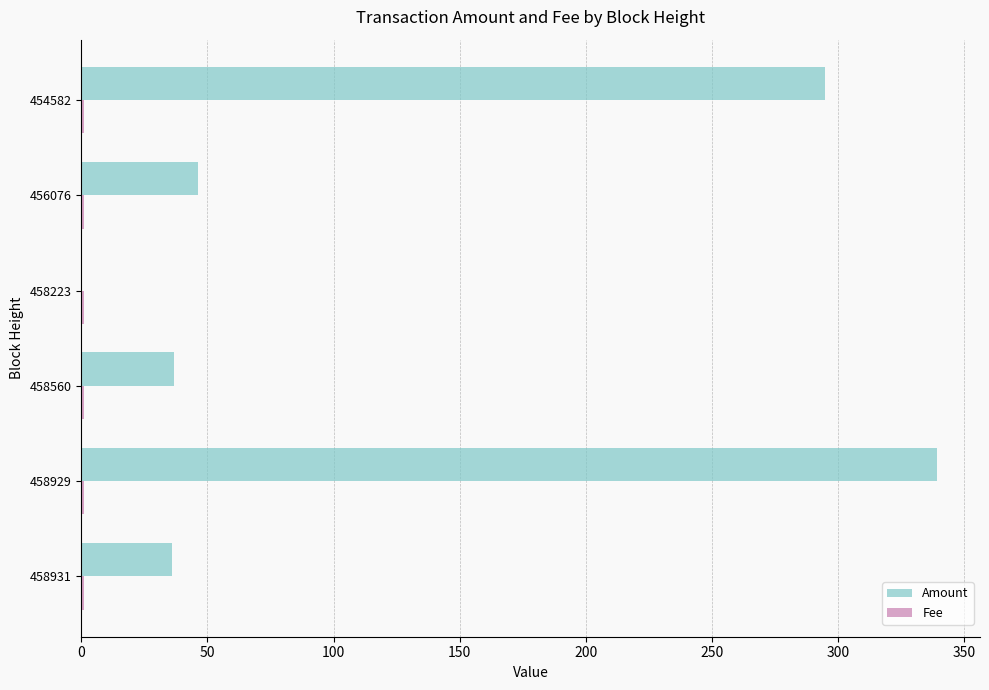

How many categories are shown in the chart?

6